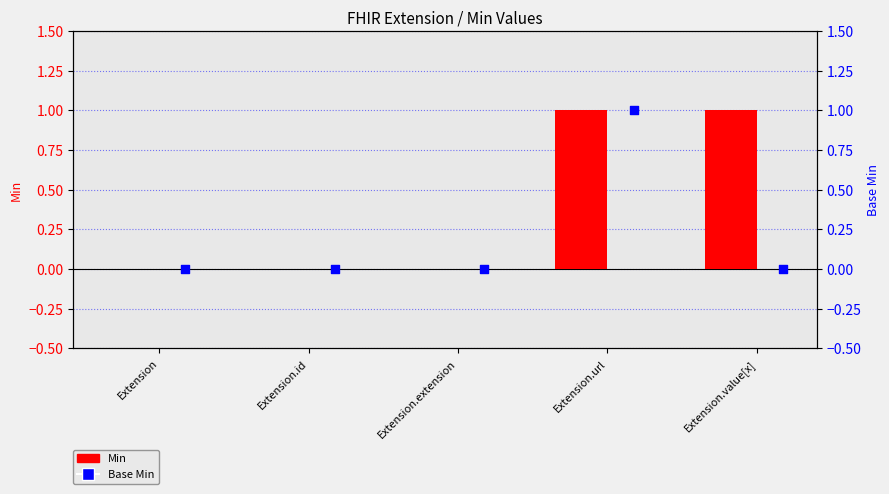

At how many categories does at least one series exceed 0?

2